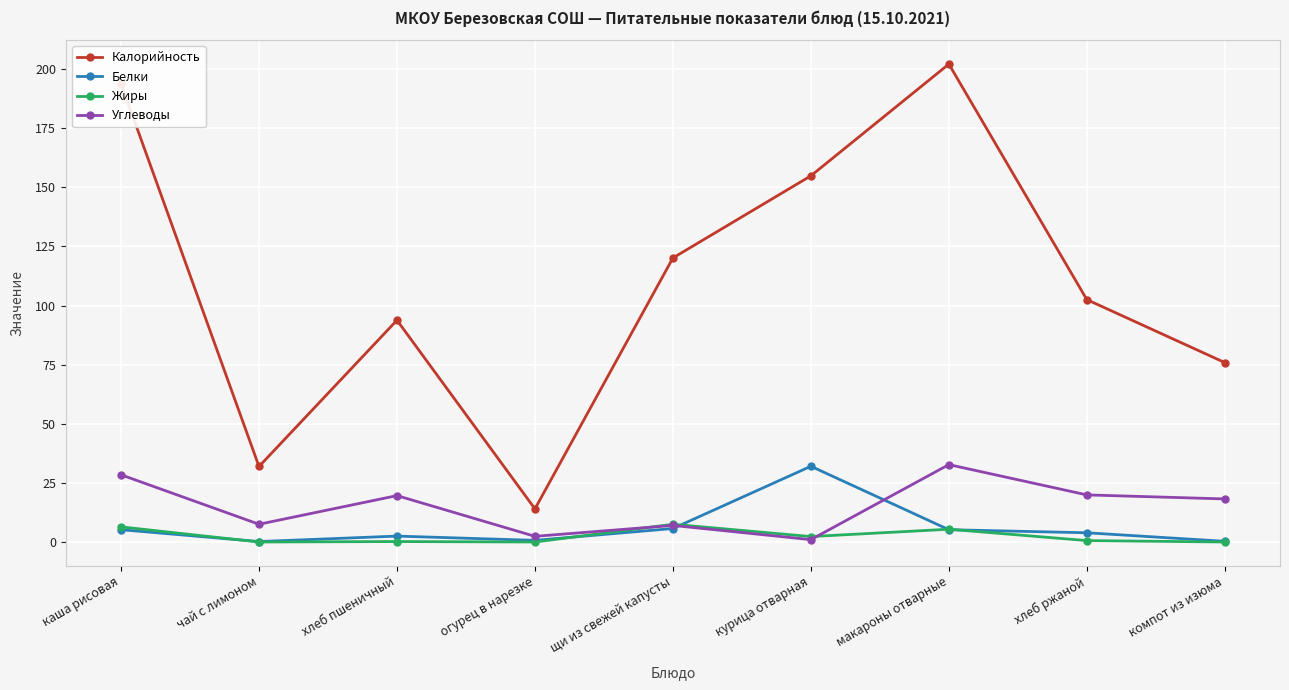

What is the label of the 2nd point from the right?

хлеб ржаной